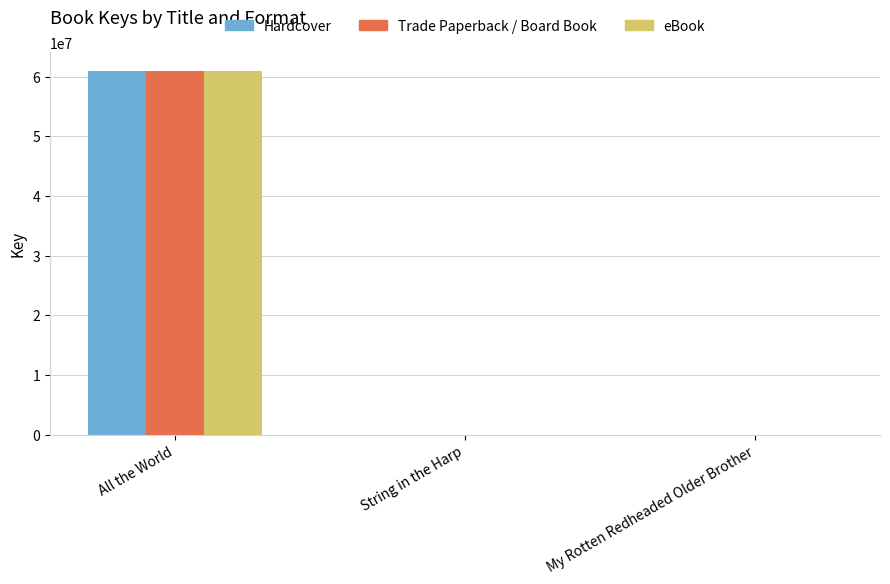

Where is eBook nearest to the value 30501901?

String in the Harp